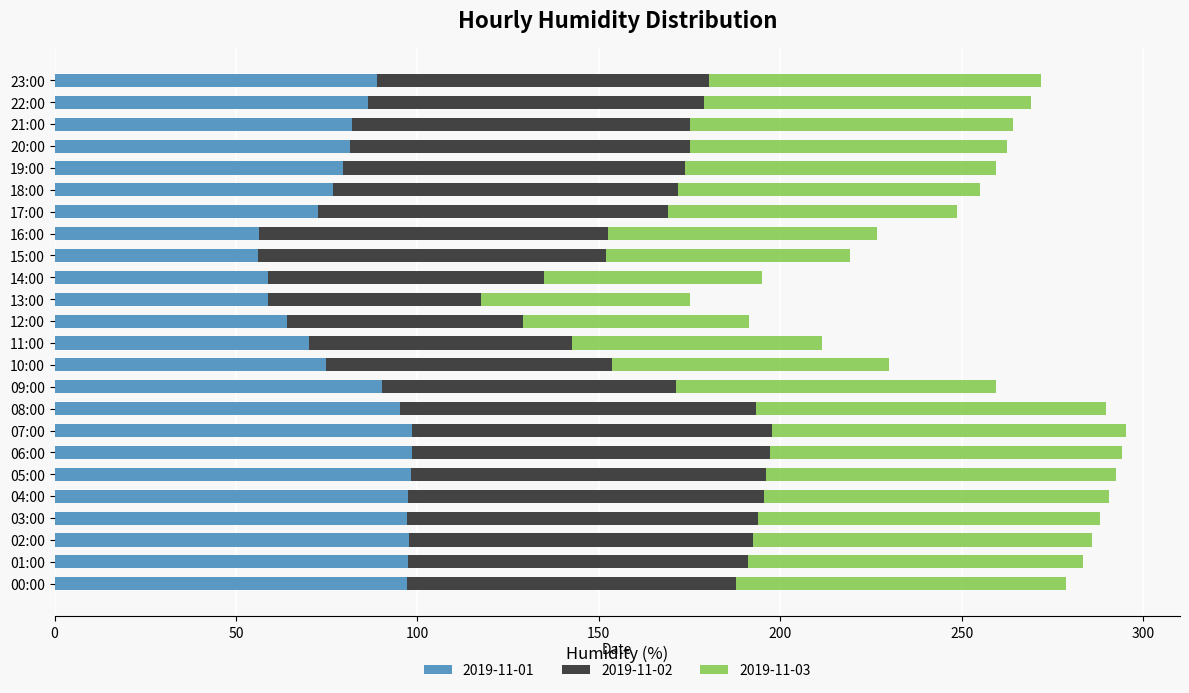

What is the difference between the 2019-11-01 values at 19:00 and 09:00?

10.9